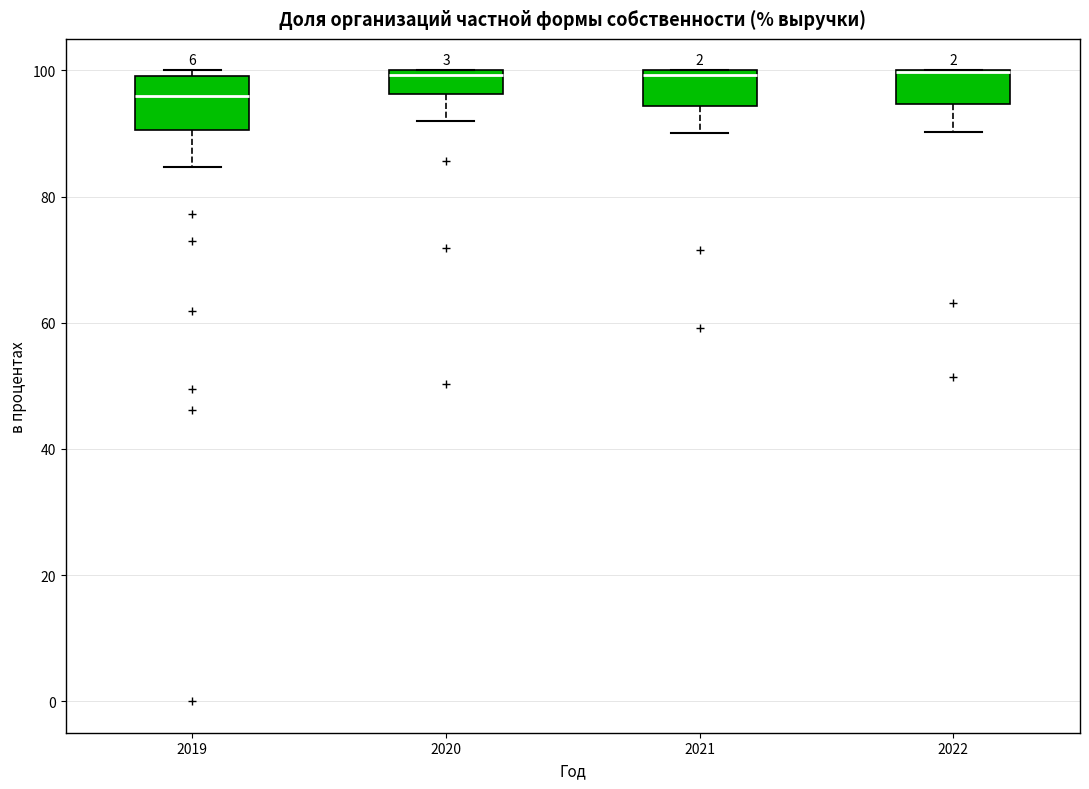

Reading left to right, transcribe this box plot: for each box, give where its median line is, the range the box spans, and where its two whiskers end, as read against the y-axis. The values are not printed on the chart, so give them approximately, as read against the axis.

2019: median 96, box 90 to 100, whiskers 84 to 100 (just above the box's upper edge)
2020: median 100 (just below the box's upper edge), box 96 to 100, whiskers 92 to 100
2021: median 100 (just below the box's upper edge), box 94 to 100, whiskers 90 to 100
2022: median 100 (drawn on the box's upper edge), box 94 to 100, whiskers 90 to 100